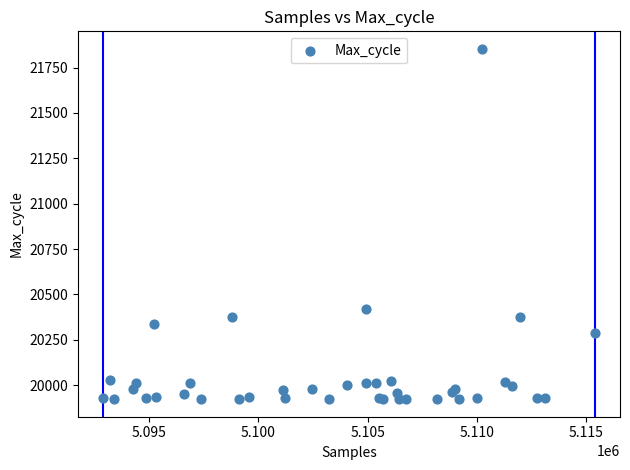

What Y value in the scatter plot is closest to 20888?

20421